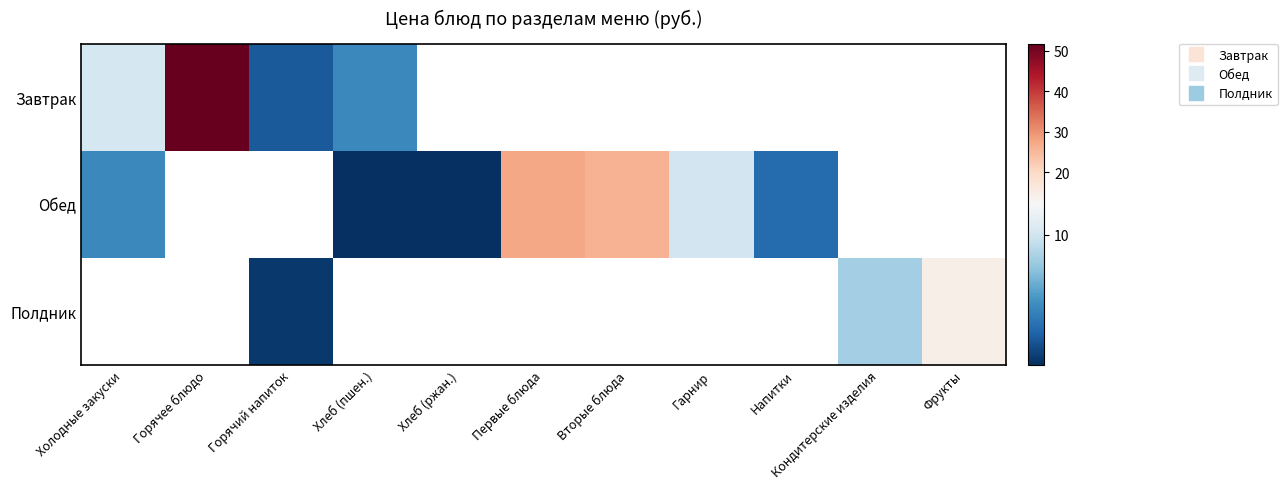

At which category does the chart reach its minimum across all series?

Хлеб (ржан.)